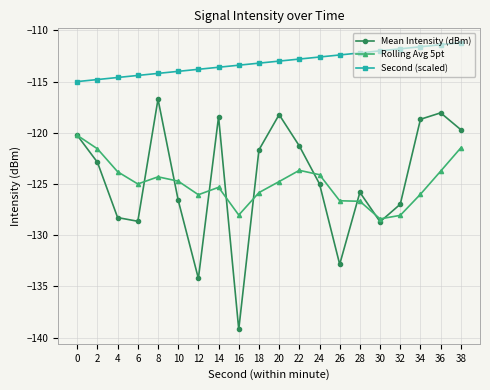

True or false: Second (scaled) and Mean Intensity (dBm) intersect in this chart.

False